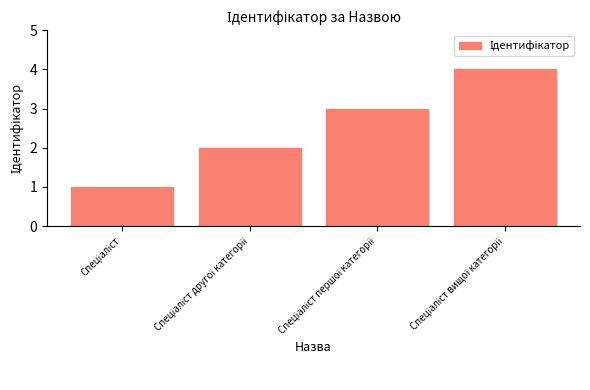

What is the greatest value displayed?

4